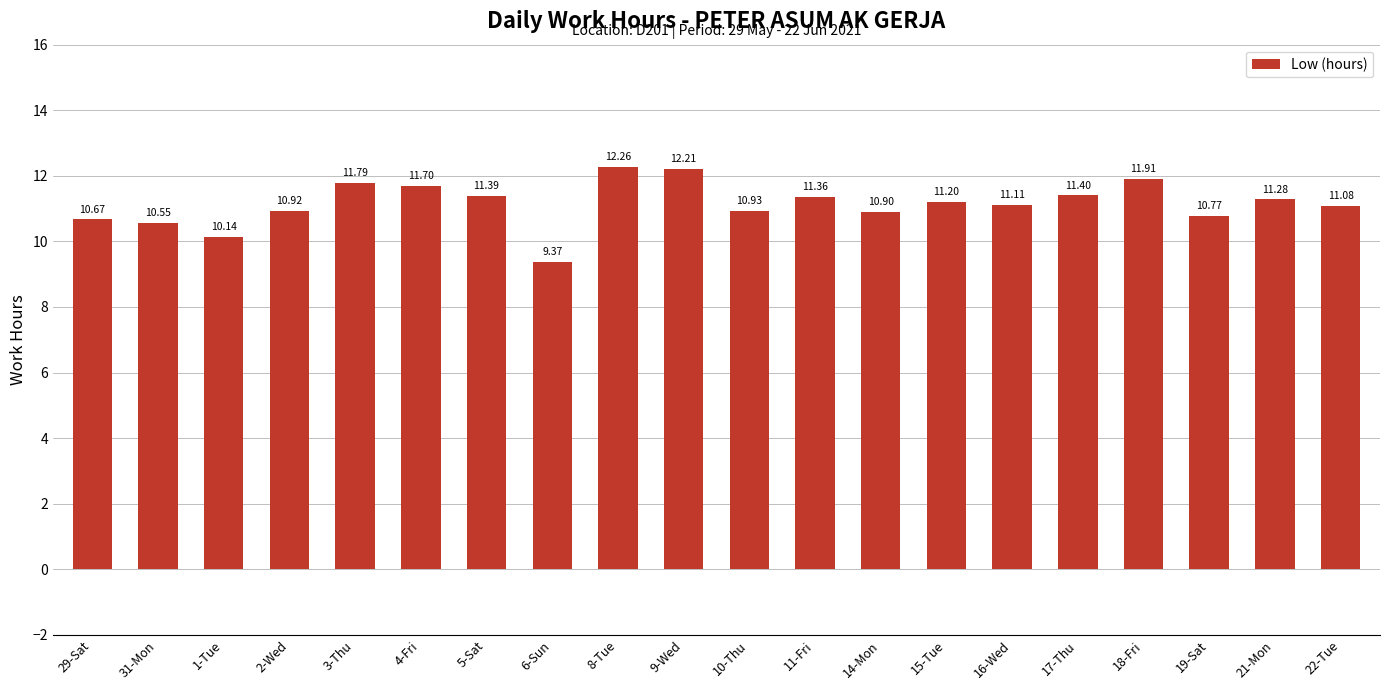

What is the value of the 20th bar from the left?

11.1